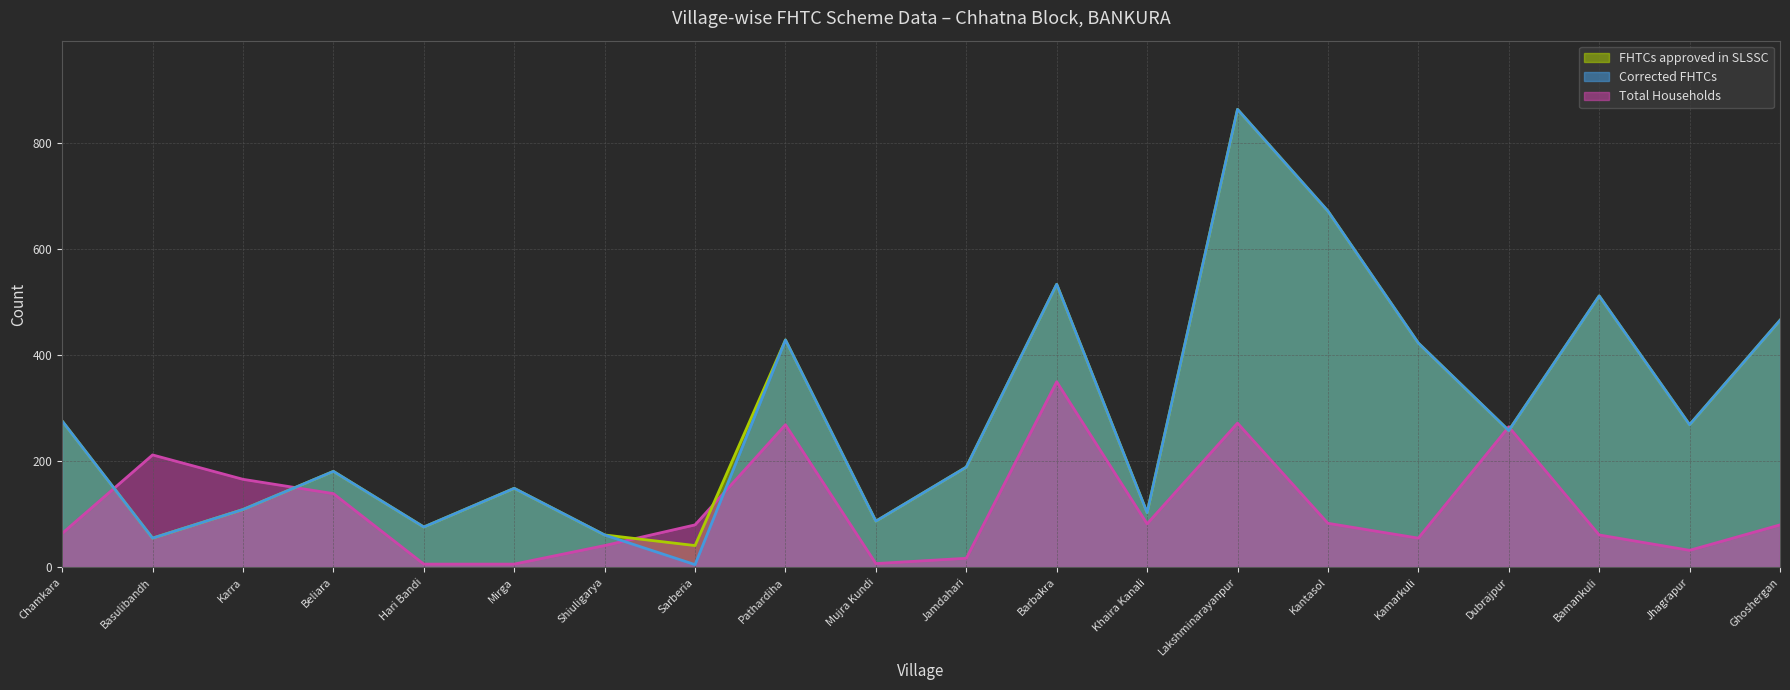

Is the value of Total Households at Barbakra greater than the value of FHTCs approved in SLSSC at Kamarkuli?

No